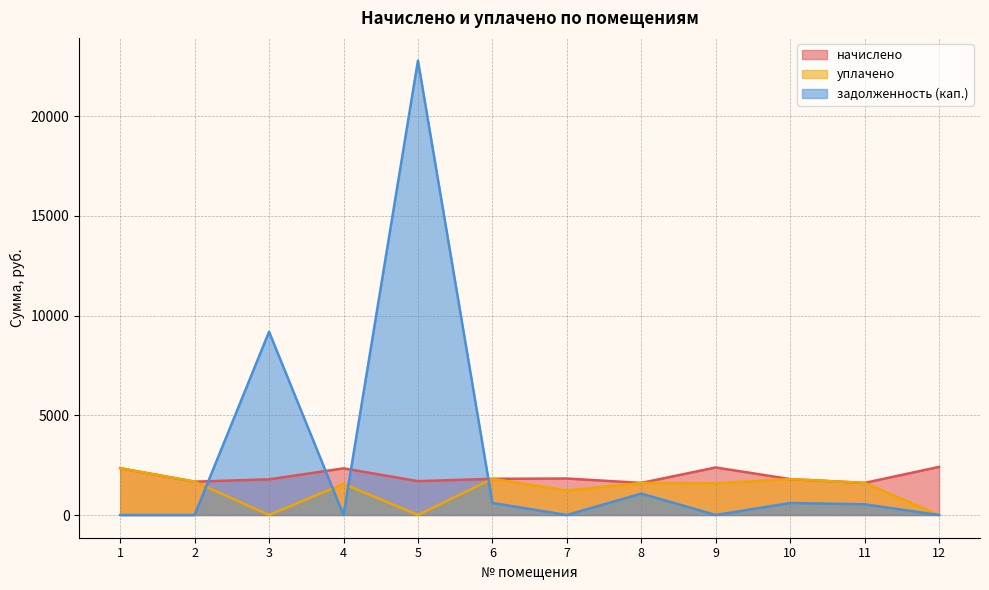

What is the greatest value displayed?

22780.7